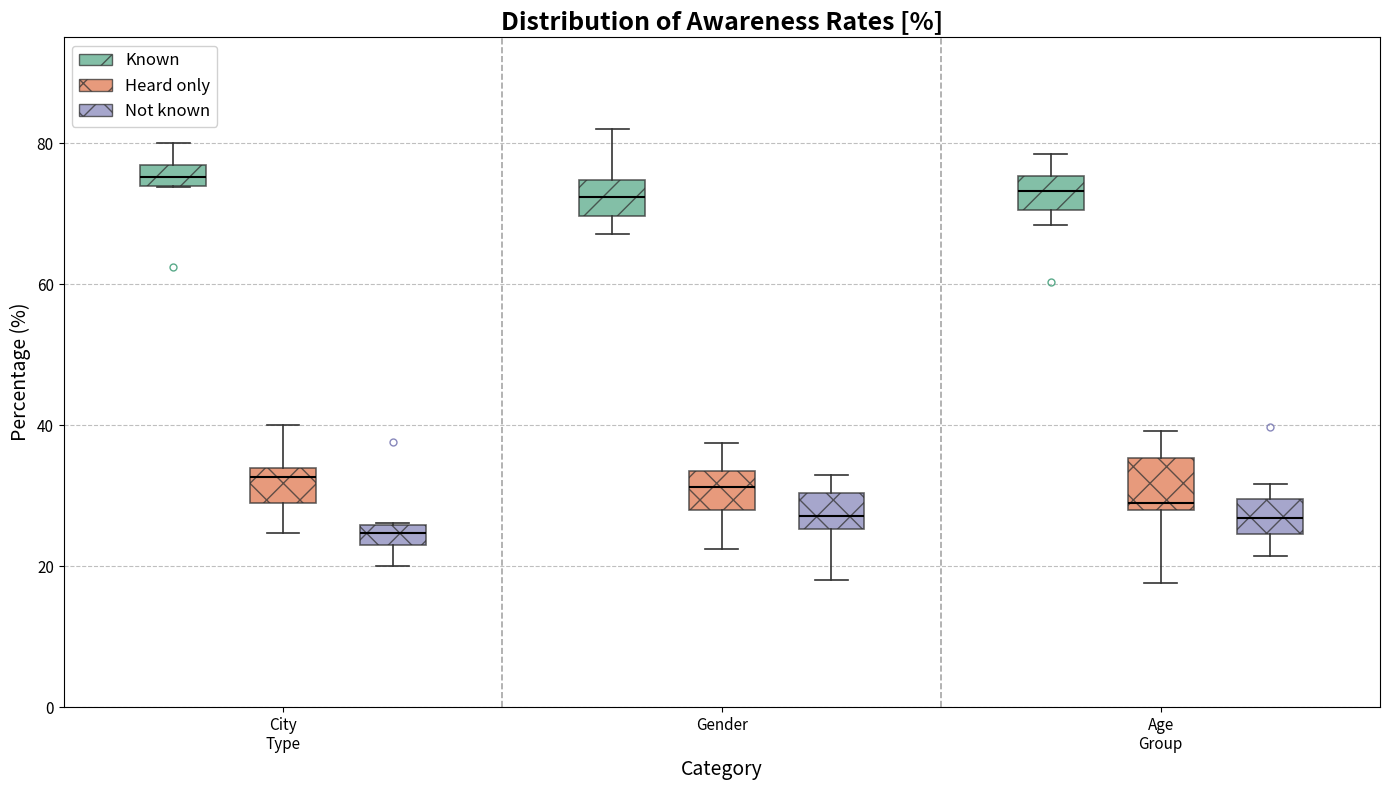

Which box's median line is the lowest?

City Type (Not known)